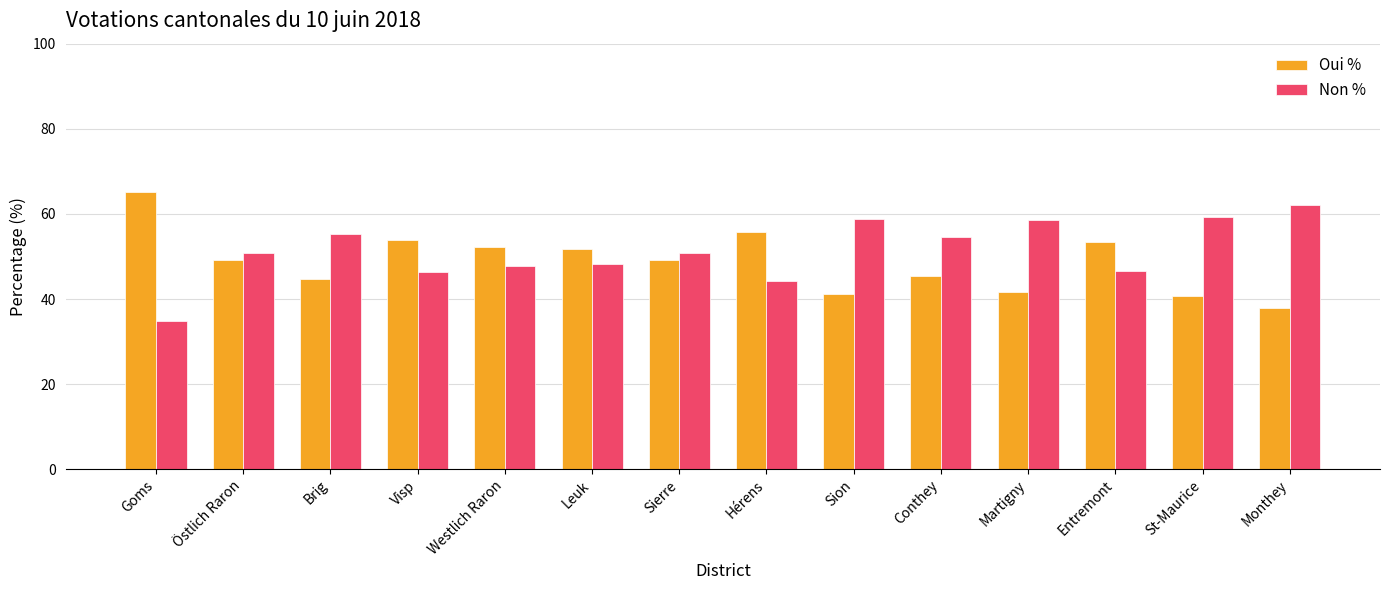

What is the label of the 11th bar from the left?

Martigny